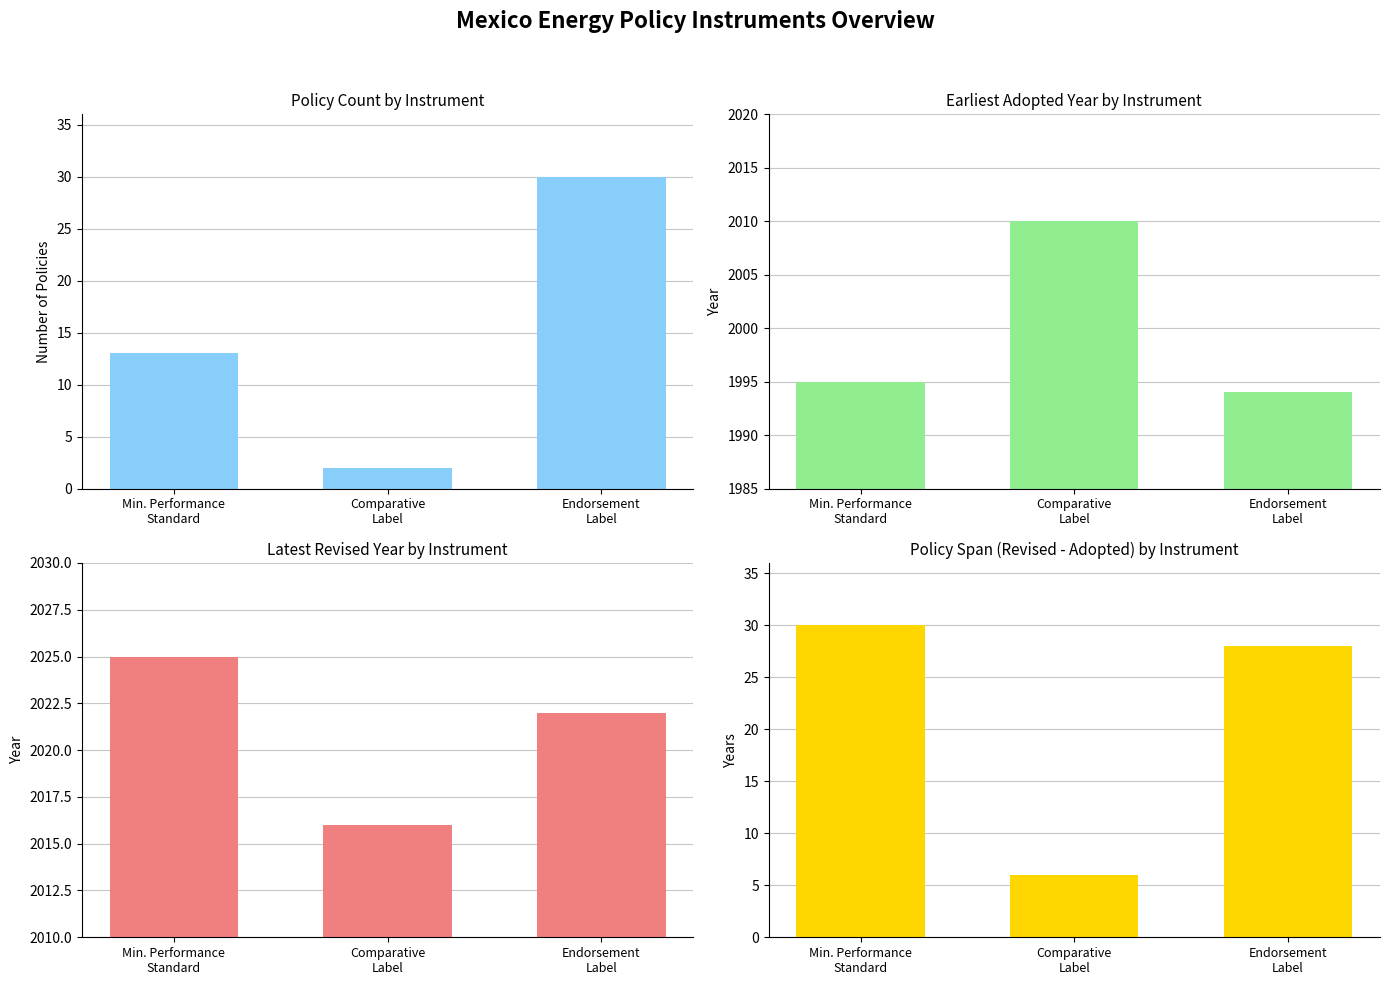

The value of Policy Span (years) at Comparative
Label is 8. True or false?

False